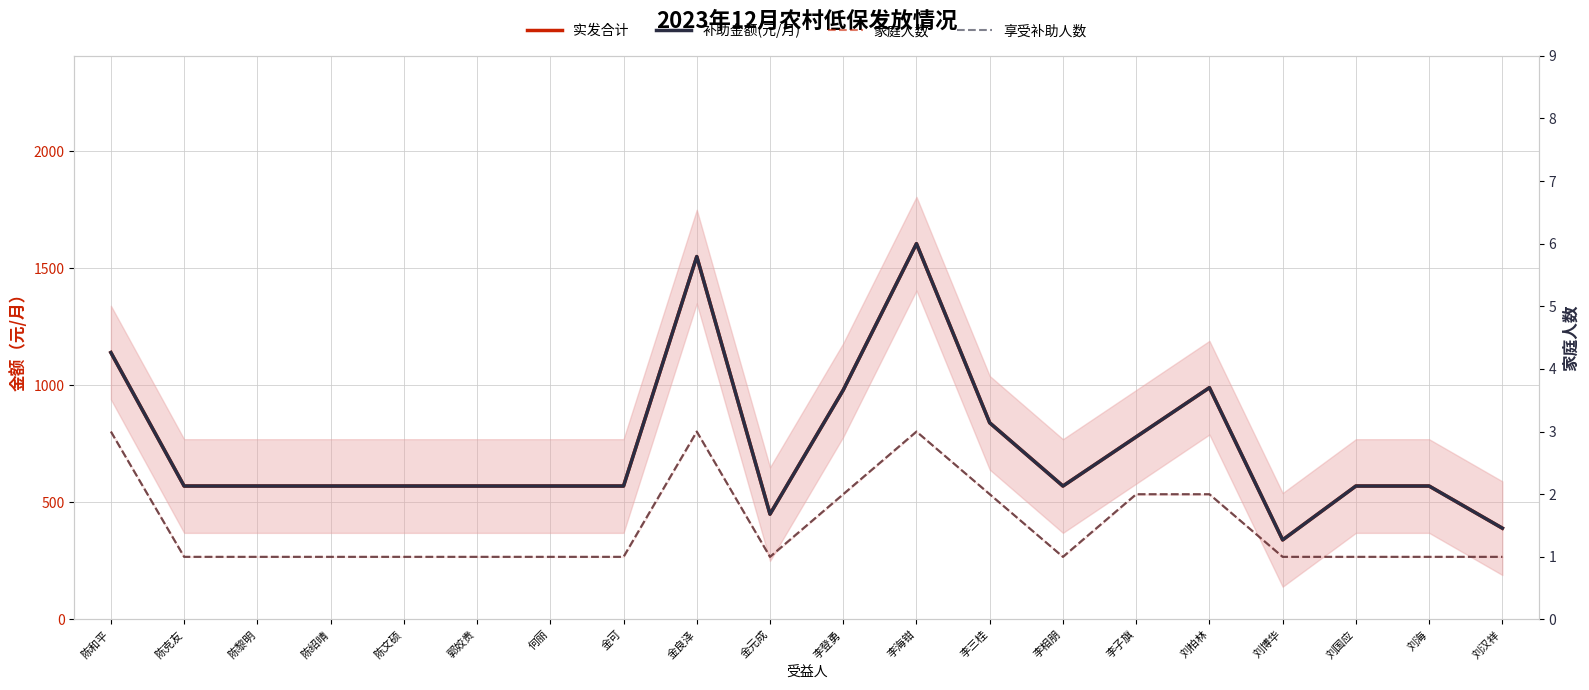

How many lines are shown in the chart?

4